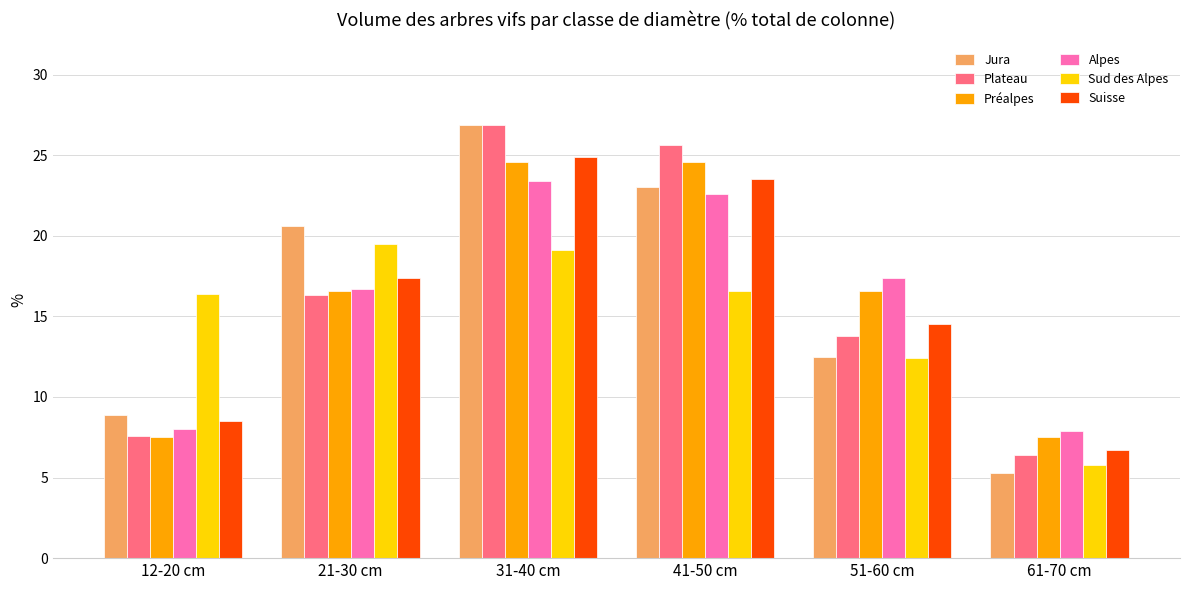

Read the Suisse value at 61-70 cm.

6.7